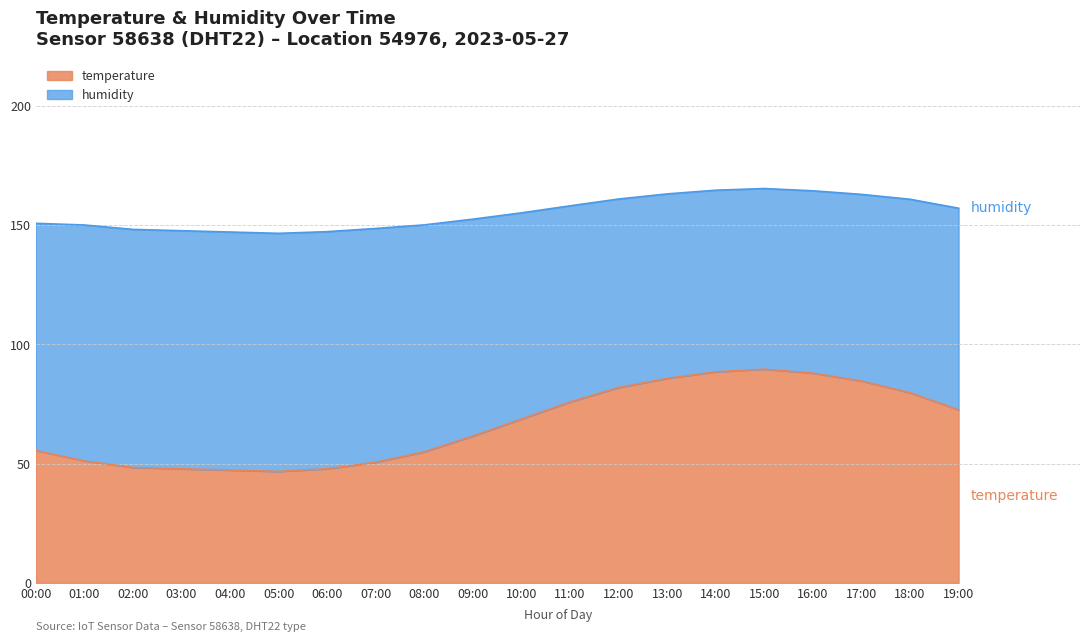

What are all the series names shown in the legend?

temperature, humidity